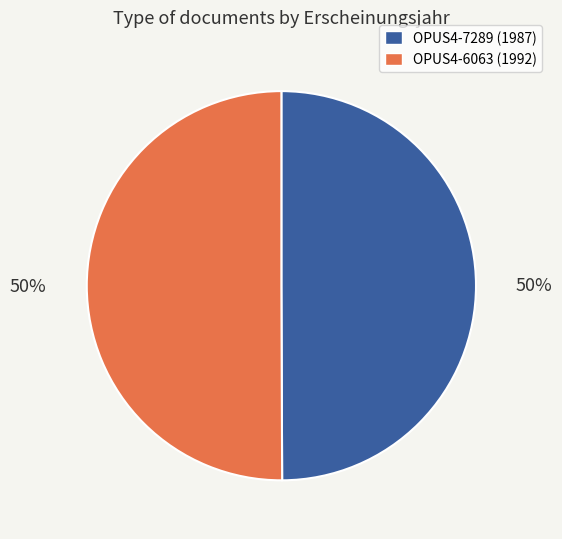

What is the ratio of the value at OPUS4-7289 to the value at OPUS4-6063?

1.0